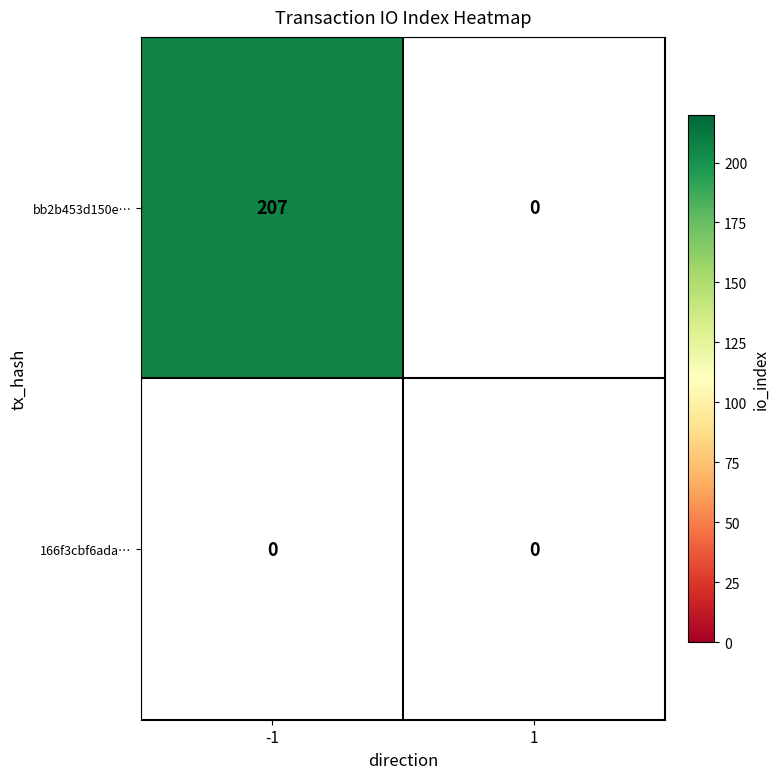

Rank the categories by bb2b453d150e0016fd3bf05002f4f946e5110f9 value from highest to lowest.

-1, 1